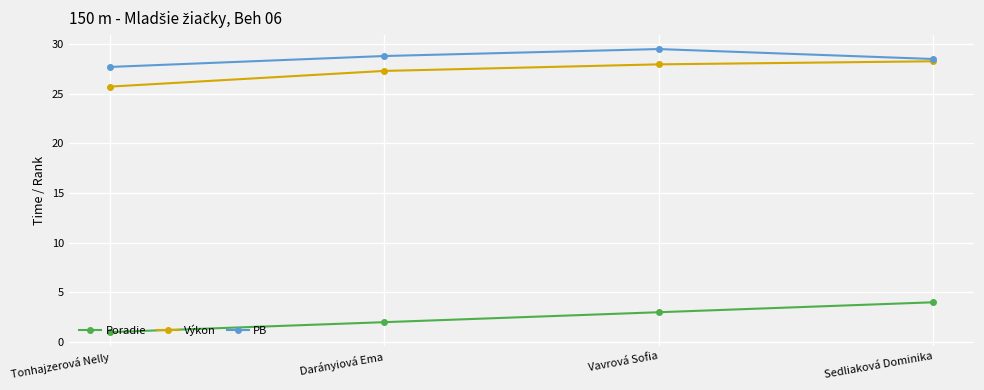

At how many categories does at least one series exceed 18?

4